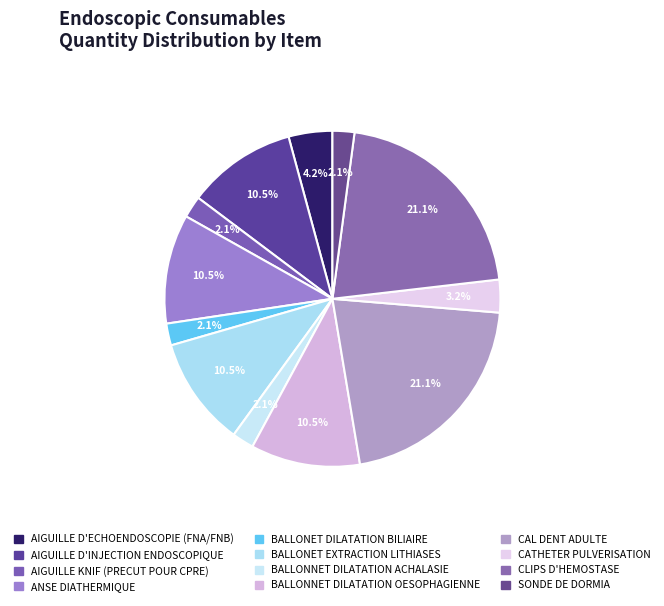

True or false: CATHETER PULVERISATION accounts for 3% of the total.

True